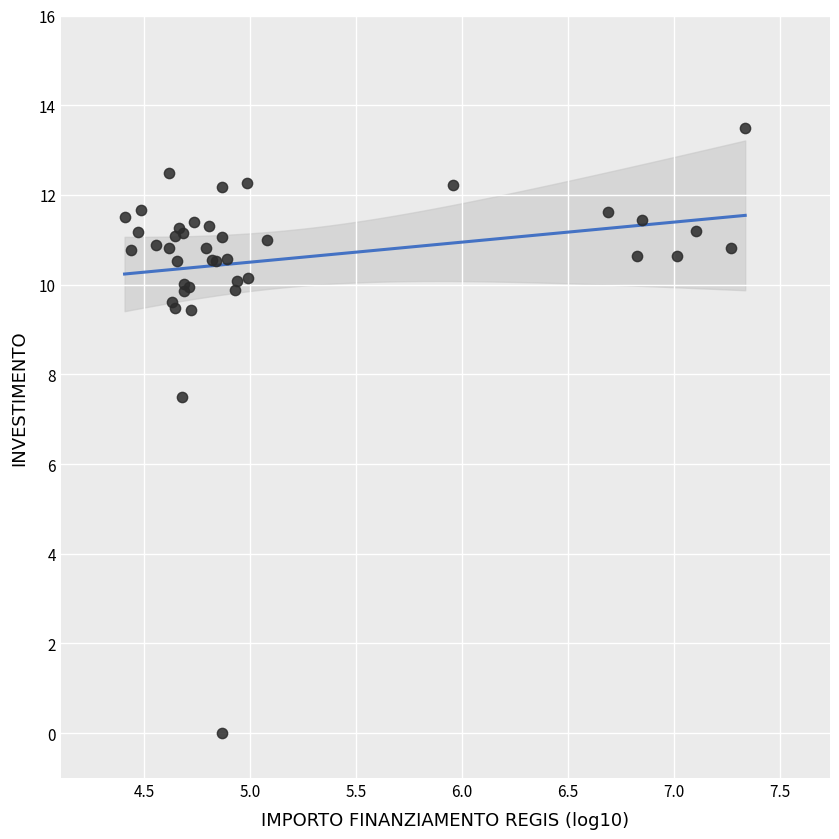

What Y value in the scatter plot is closest to 6?

7.5